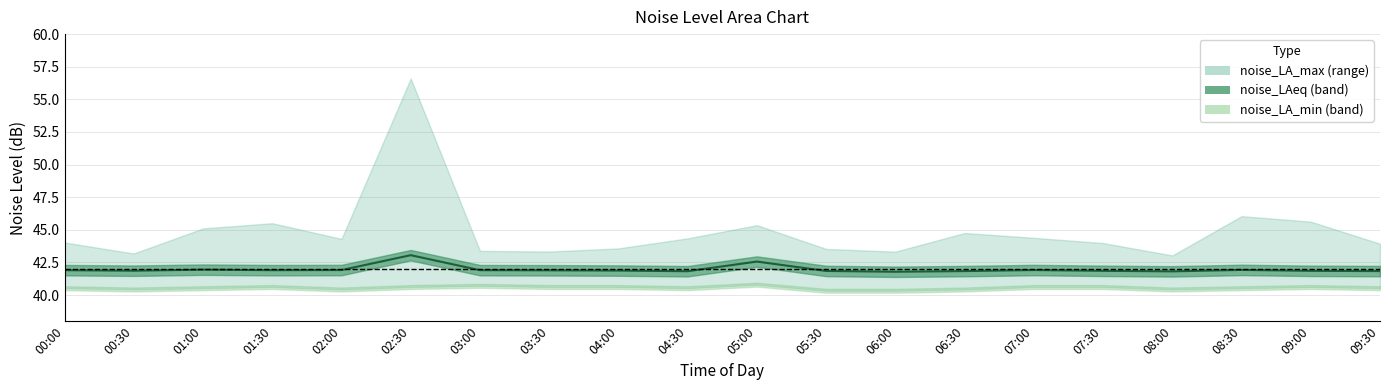

Which has a higher value, 01:00 or 03:00?

01:00